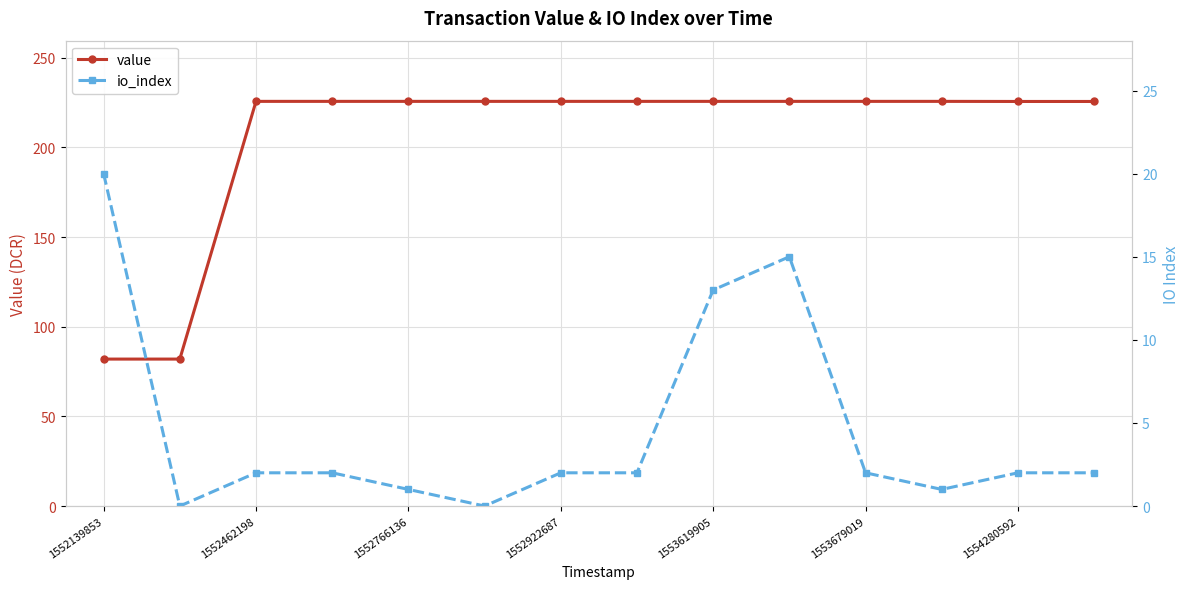

What is the lowest value of the value series?

82.0